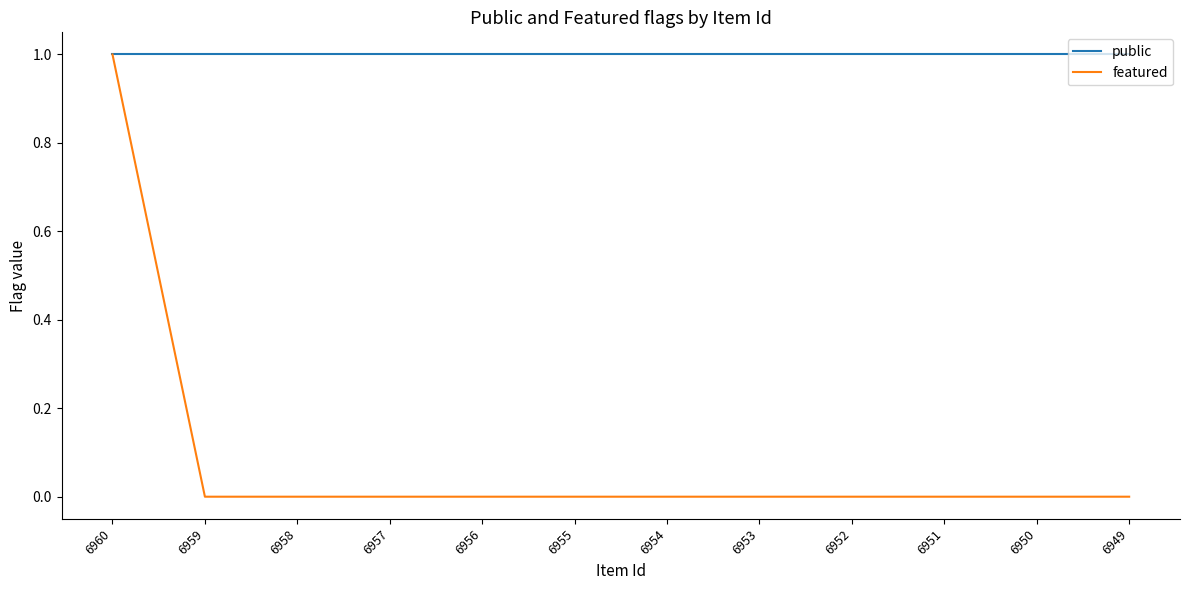

Rank the series by their average value, from lowest to highest.

featured, public